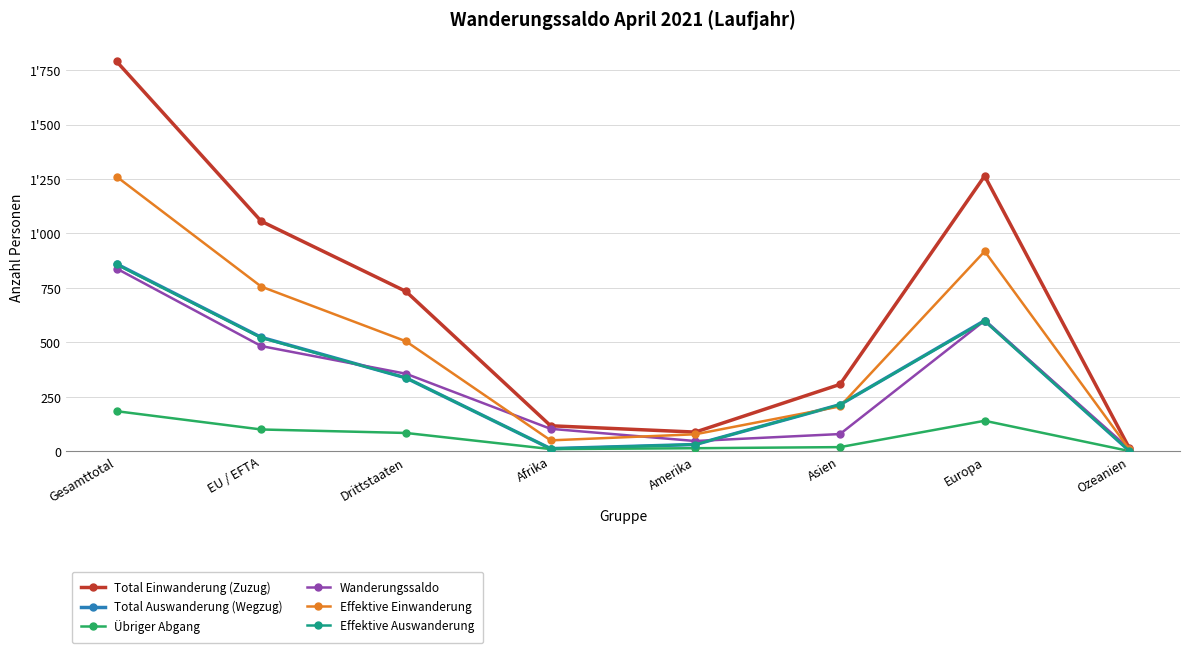

Reading left to right, list all the values displayed in this chart.

Total Einwanderung (Zuzug): 1790	1056	734	117	88	307	1264	14
Total Auswanderung (Wegzug): 860	523	337	12	31	214	600	2
Übriger Abgang: 184	100	84	10	14	19	140	1
Wanderungssaldo: 839	483	356	103	47	79	600	11
Effektive Einwanderung: 1261	756	505	50	78	206	918	9
Effektive Auswanderung: 858	521	337	12	31	214	598	2